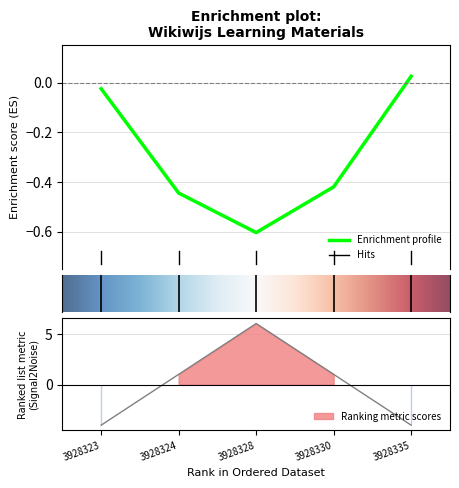

What is the value of the 1st point from the left?

3928323